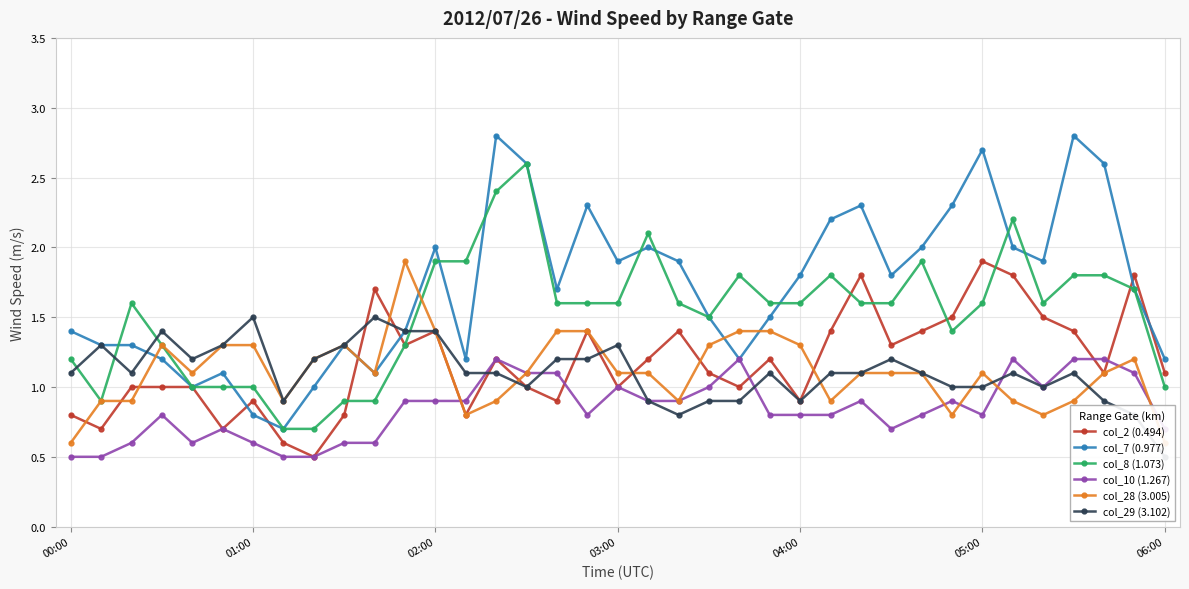

Which series has the largest total across all categories?

col_7 (0.977)